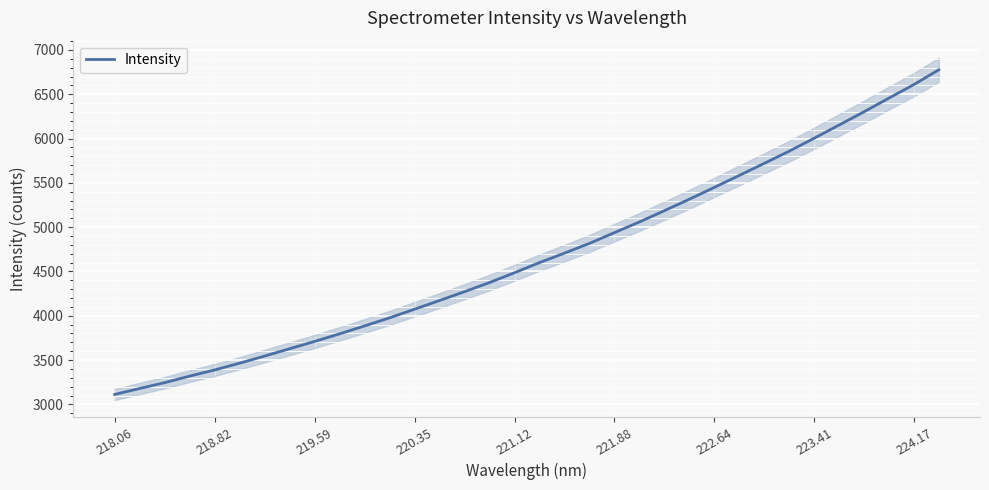

What is the highest value of the Intensity series?

6776.1